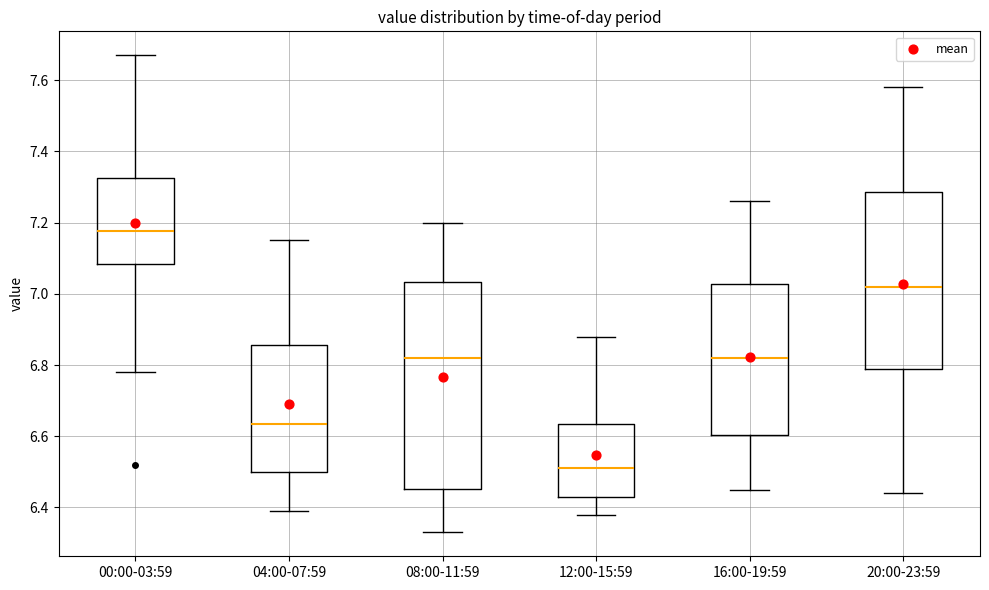

Which box has the lowest median line?

12:00-15:59